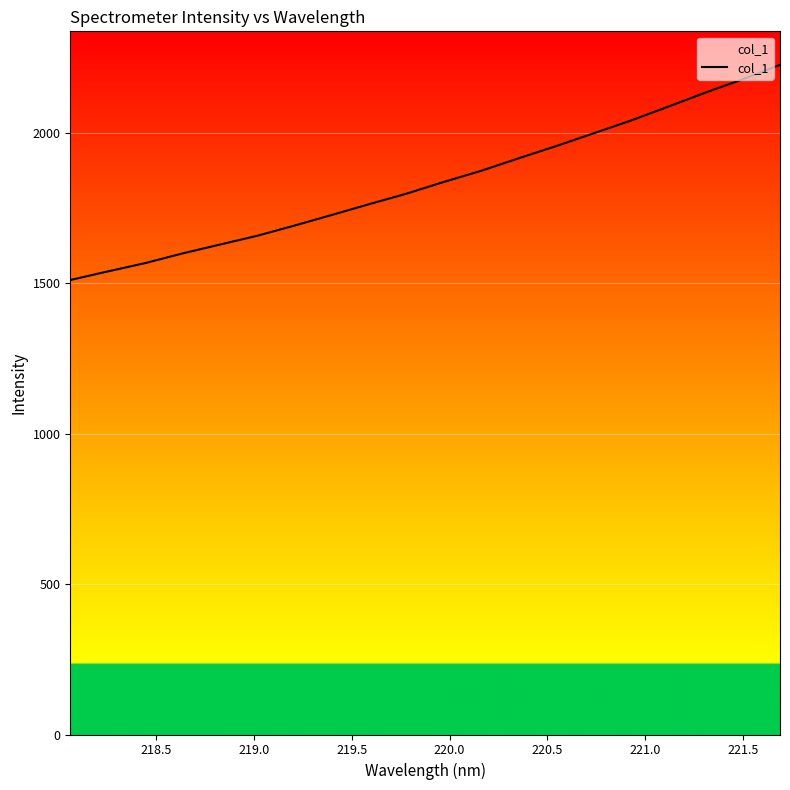

How many values are below 1837?

10